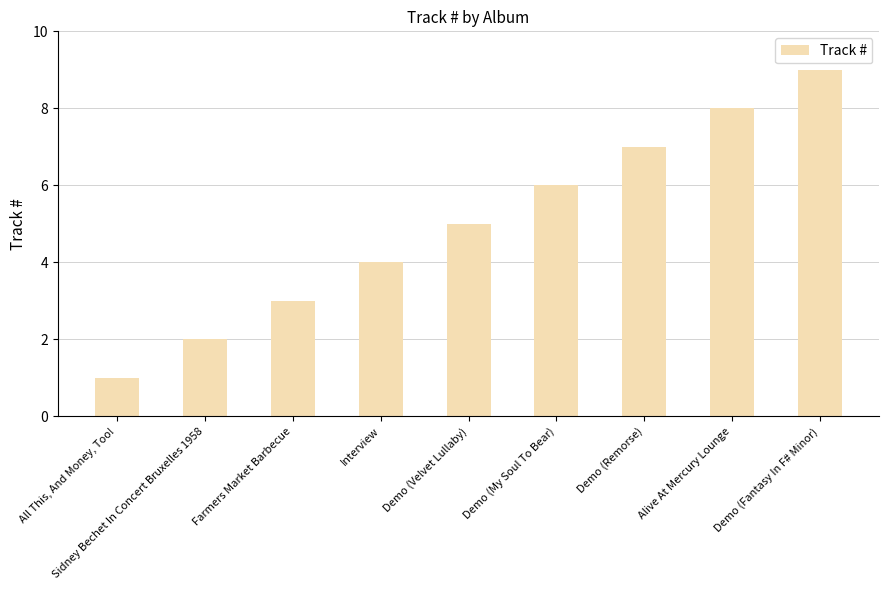

Reading left to right, extract all data points from this chart.

All This, And Money, Too!=1	Sidney Bechet In Concert Bruxelles 1958=2	Farmers Market Barbecue=3	Interview=4	Demo (Velvet Lullaby)=5	Demo (My Soul To Bear)=6	Demo (Remorse)=7	Alive At Mercury Lounge=8	Demo (Fantasy In F# Minor)=9